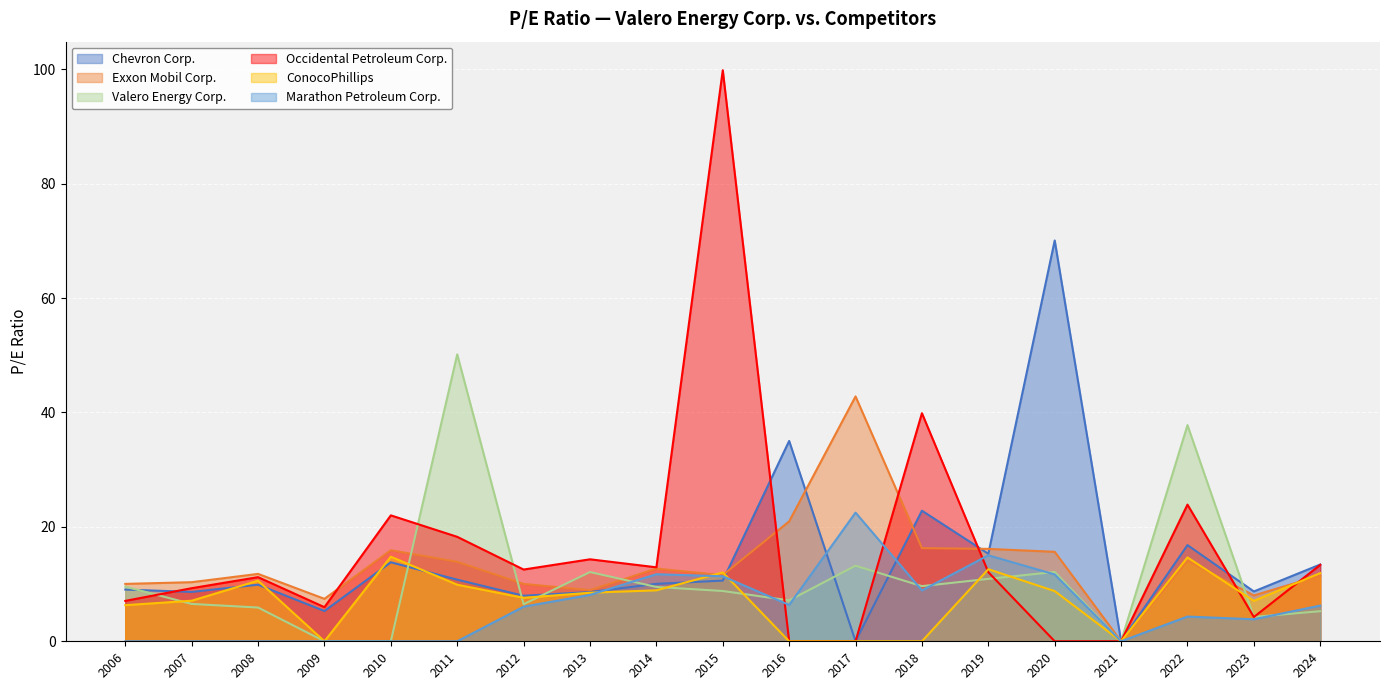

True or false: Occidental Petroleum Corp. and Exxon Mobil Corp. cross at least once.

True